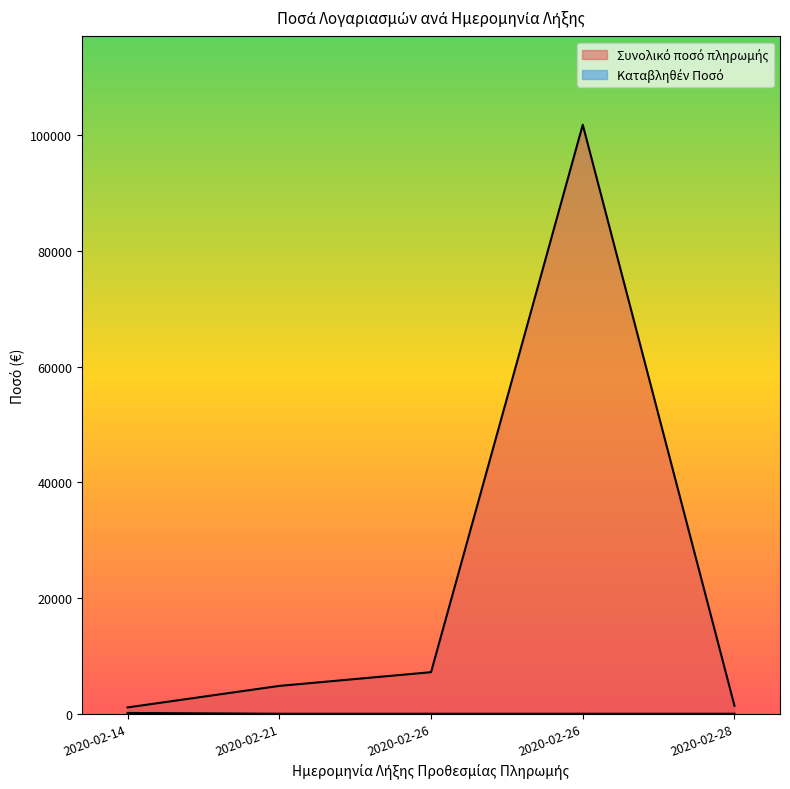

Does the chart display data point markers on the line(s)?

No